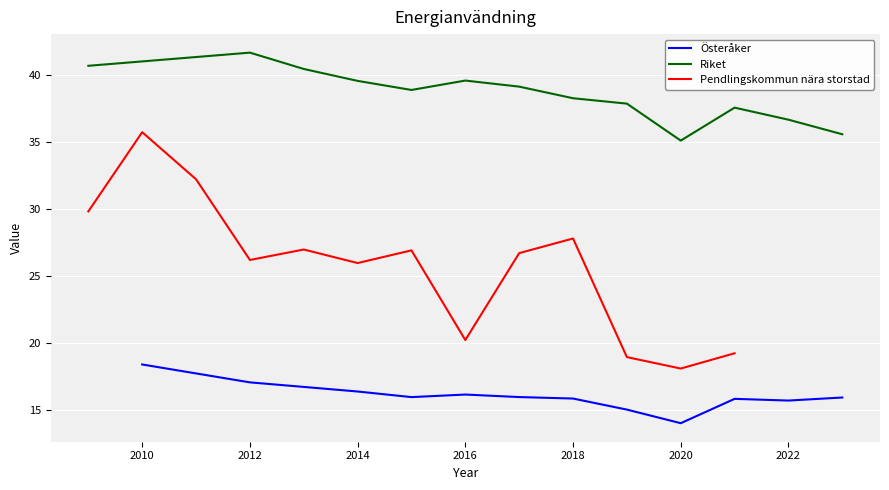

Rank the series by their maximum value, from lowest to highest.

Österåker, Pendlingskommun nära storstad, Riket